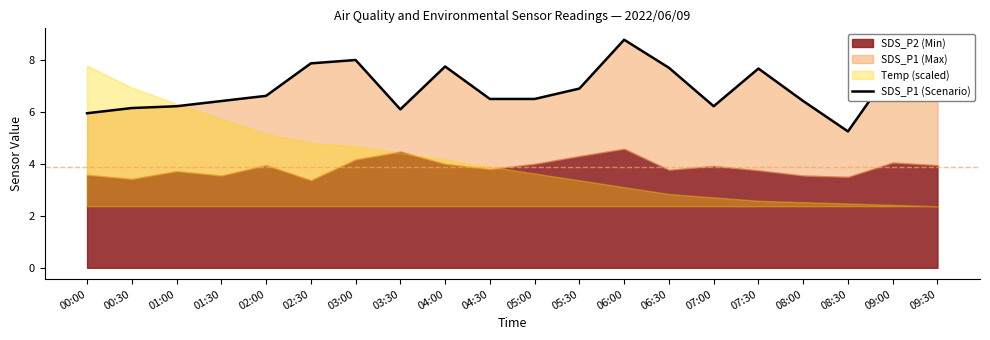

What is the change in value from 07:00 to 09:30?

+0.4